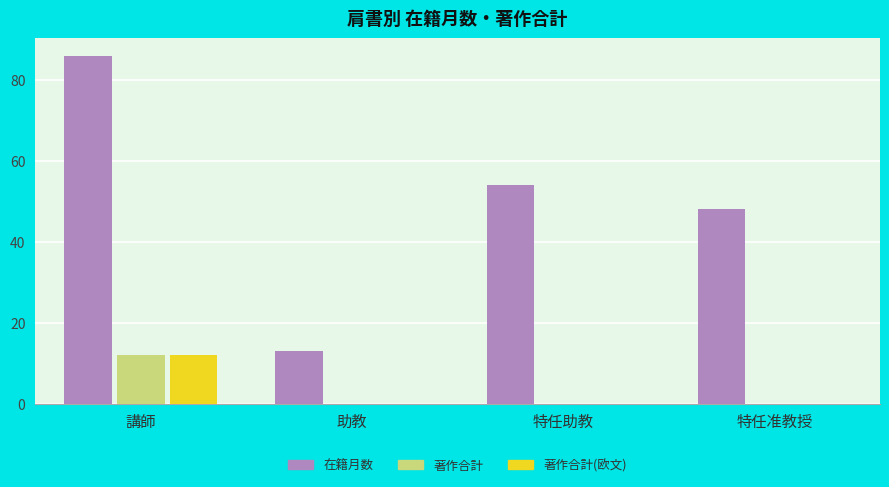

Which series changed the most between 助教 and 特任助教?

在籍月数